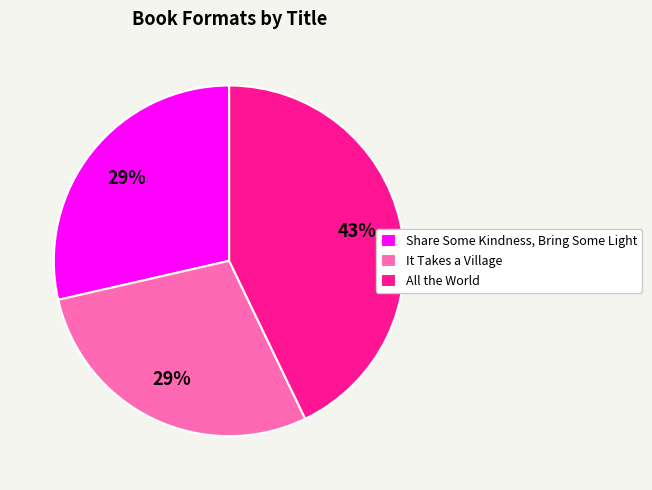

Approximately how many times larger is the value at Share Some Kindness, Bring Some Light compared to It Takes a Village?

1.0